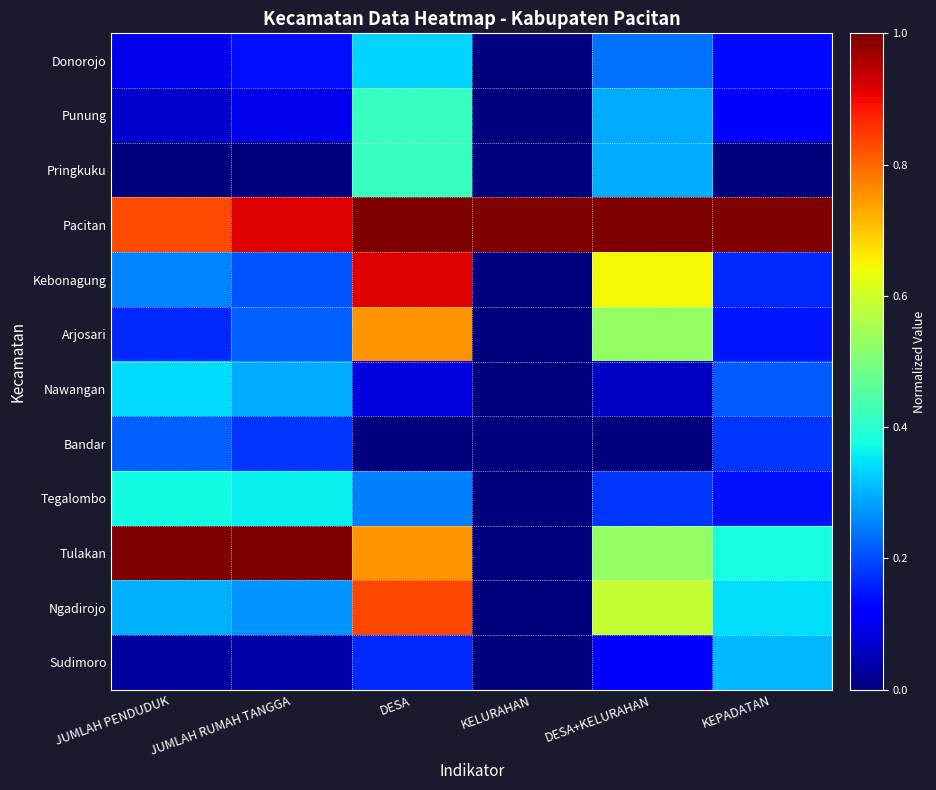

What is the difference between the highest and lowest values at KEPADATAN?

1.0